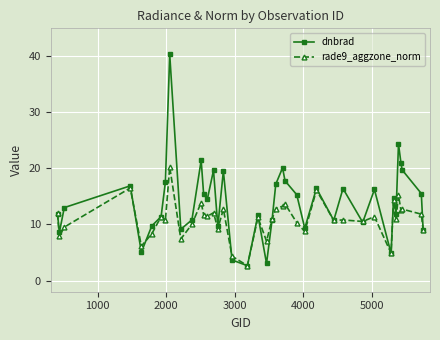

Which series has the largest total across all categories?

dnbrad